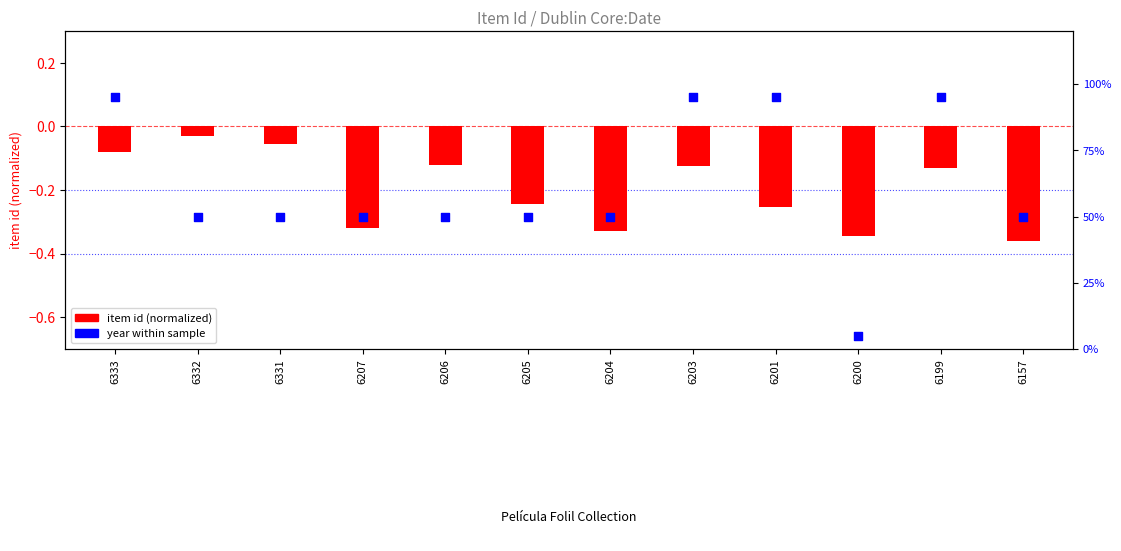

What is the total value across all series at 6331?

0.4